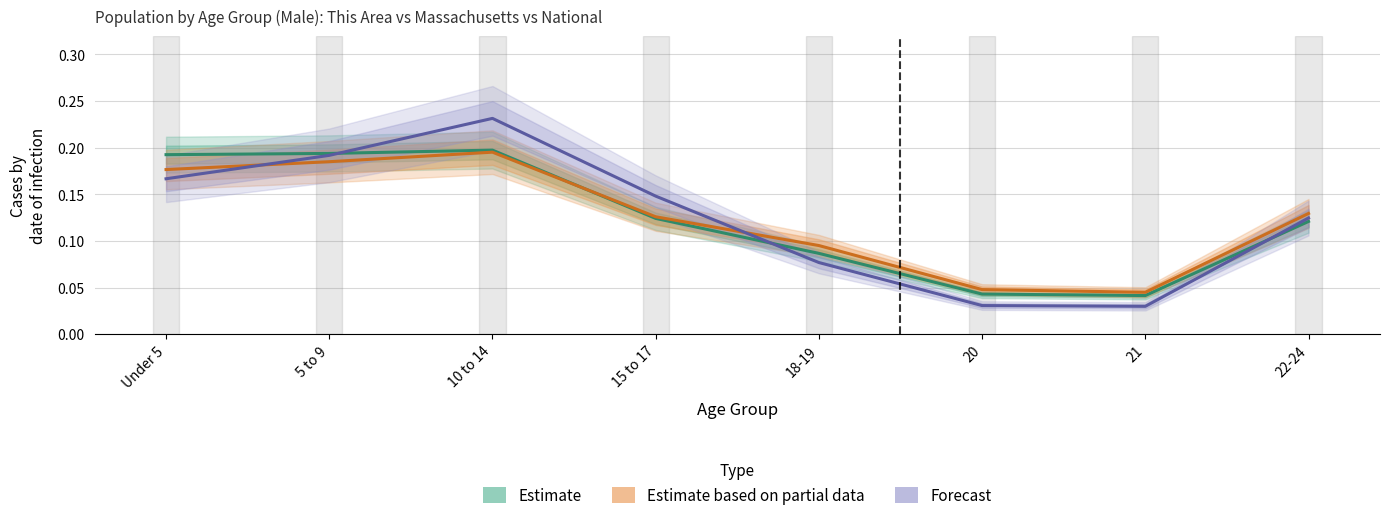

How many interior local valleys does the Estimate based on partial data series have?

1